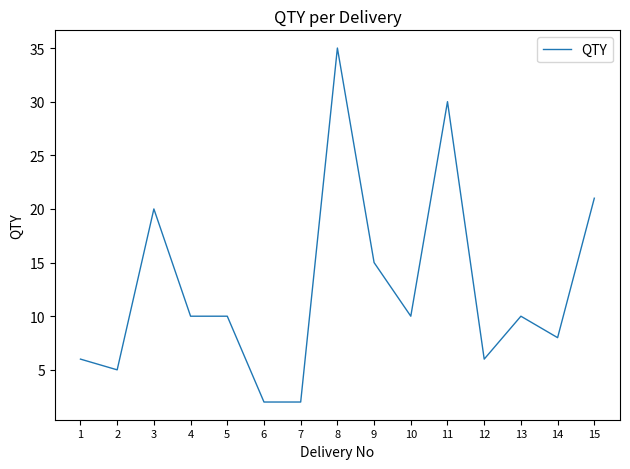

What is the change in value from 4 to 15?

+11